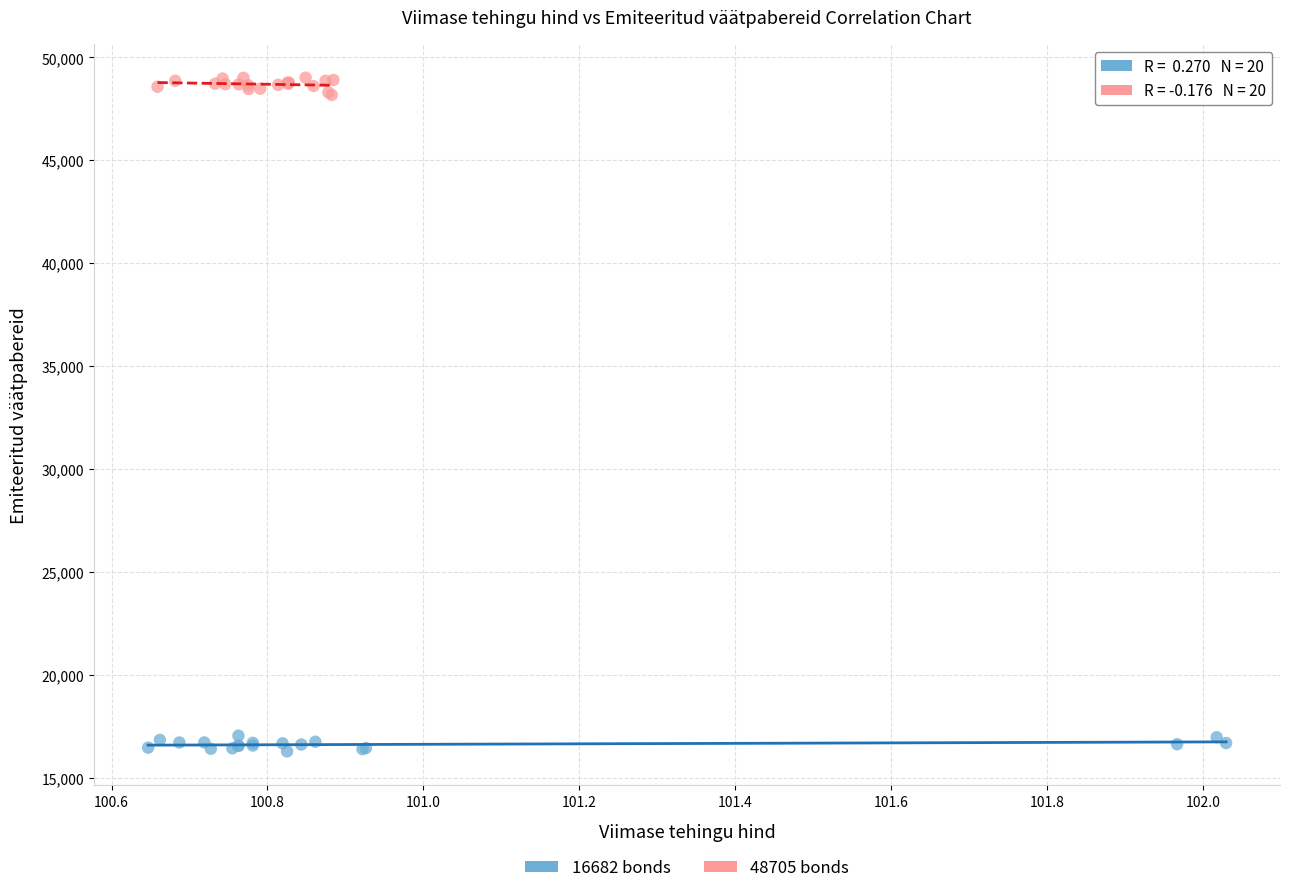

Which series contains the highest Y value?

48705 bonds